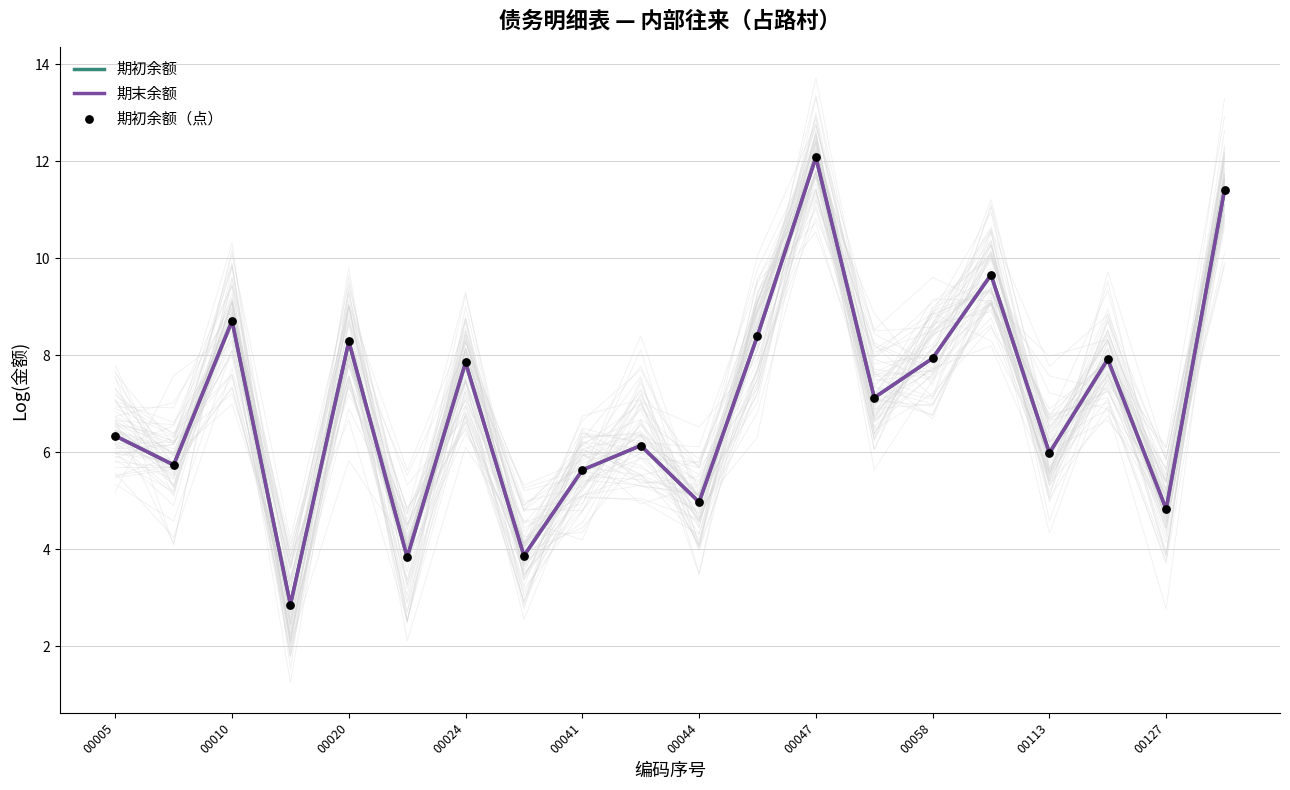

What is the total value across all series at 15?

29.0